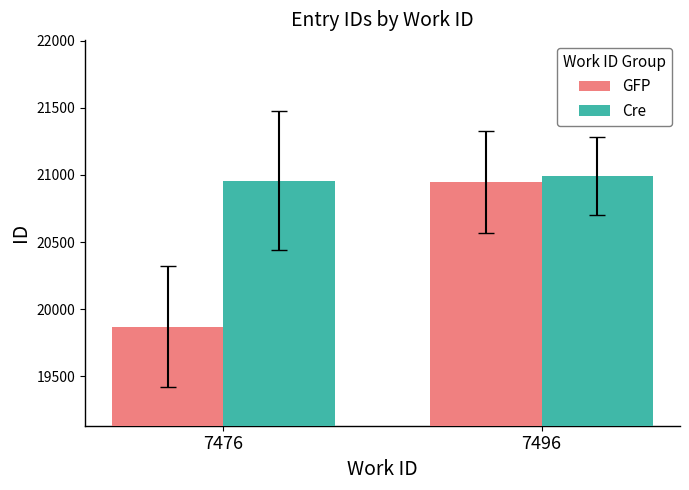

What is the approximate value of Cre at 7496, to the nearest 5?

20995